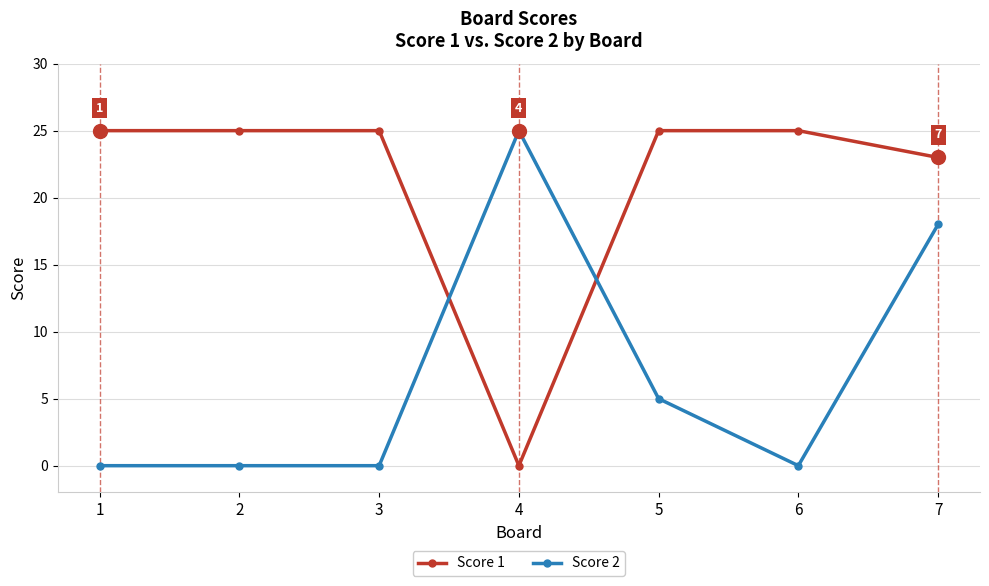

The Score 1 series shows 25 at 2. True or false?

True